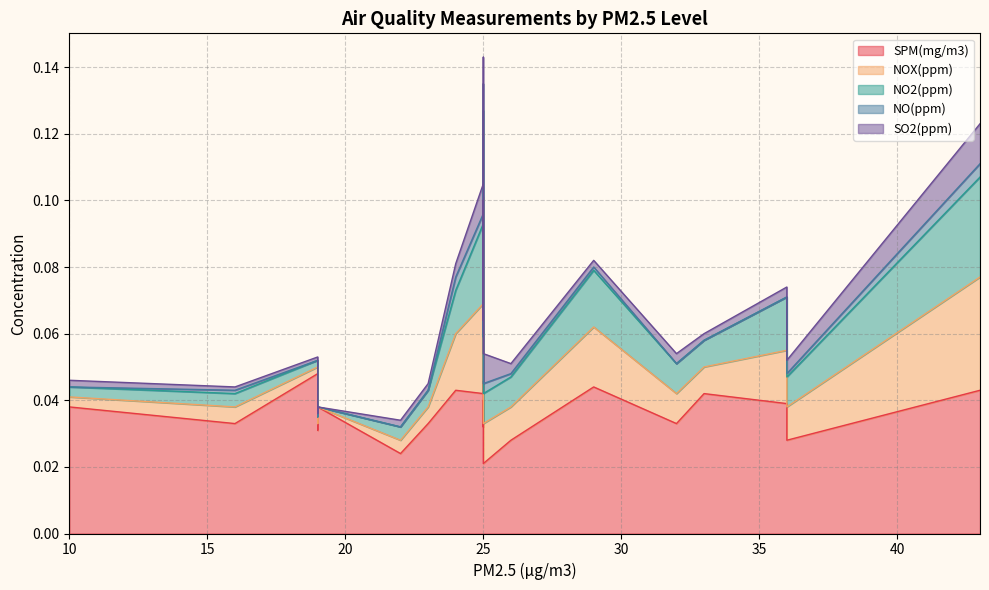

Reading right to left, extract all data points from this chart.

SPM(mg/m3): 19=0.0	24=0.0	36=0.0	19=0.0	10=0.0	33=0.0	19=0.0	16=0.0	22=0.0	19=0.0	29=0.0	32=0.0	23=0.0	26=0.0	25=0.0	25=0.0	25=0.0	25=0.0	25=0.0	25=0.1	43=0.0	36=0.0	25=0.0
NOX(ppm): 19=0.0	24=0.0	36=0.0	19=0.0	10=0.0	33=0.0	19=0.0	16=0.0	22=0.0	19=0.0	29=0.0	32=0.0	23=0.0	26=0.0	25=0.0	25=0.0	25=0.0	25=0.0	25=0.0	25=0.0	43=0.0	36=0.0	25=0.0
NO2(ppm): 19=0.0	24=0.0	36=0.0	19=0.0	10=0.0	33=0.0	19=0.0	16=0.0	22=0.0	19=0.0	29=0.0	32=0.0	23=0.0	26=0.0	25=0.0	25=0.0	25=0.0	25=0.0	25=0.0	25=0.0	43=0.0	36=0.0	25=0.0
NO(ppm): 19=0.0	24=0.0	36=0.0	19=0.0	10=0.0	33=0.0	19=0.0	16=0.0	22=0.0	19=0.0	29=0.0	32=0.0	23=0.0	26=0.0	25=0.0	25=0.0	25=0.0	25=0.0	25=0.0	25=0.0	43=0.0	36=0.0	25=0.0
SO2(ppm): 19=0.0	24=0.0	36=0.0	19=0.0	10=0.0	33=0.0	19=0.0	16=0.0	22=0.0	19=0.0	29=0.0	32=0.0	23=0.0	26=0.0	25=0.0	25=0.0	25=0.0	25=0.0	25=0.0	25=0.0	43=0.0	36=0.0	25=0.0